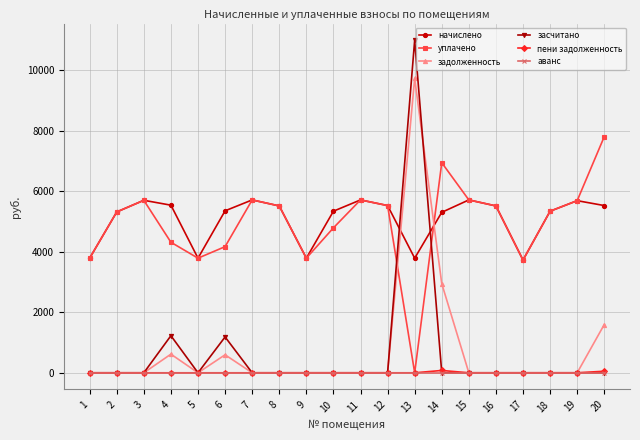

What is the spread (max minus min) of values at 5?

3788.1